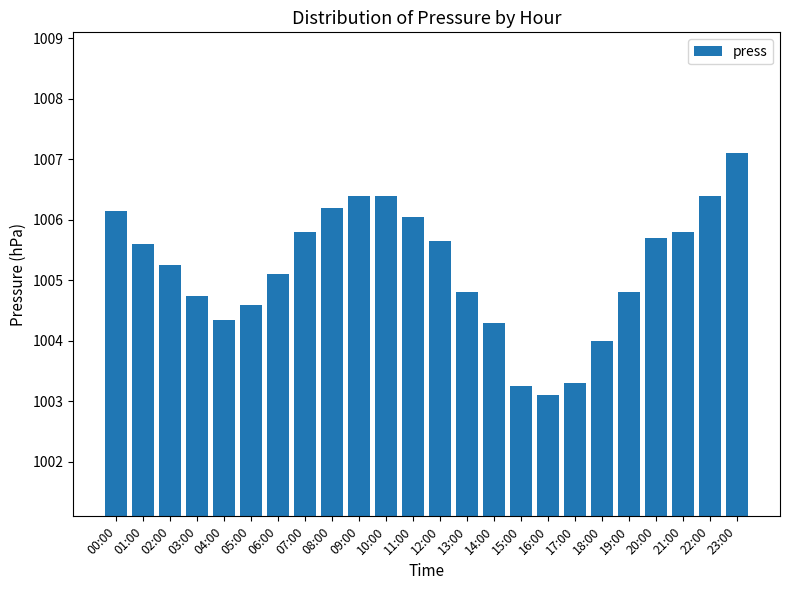

What is the change in value from 10:00 to 16:00?

-3.3